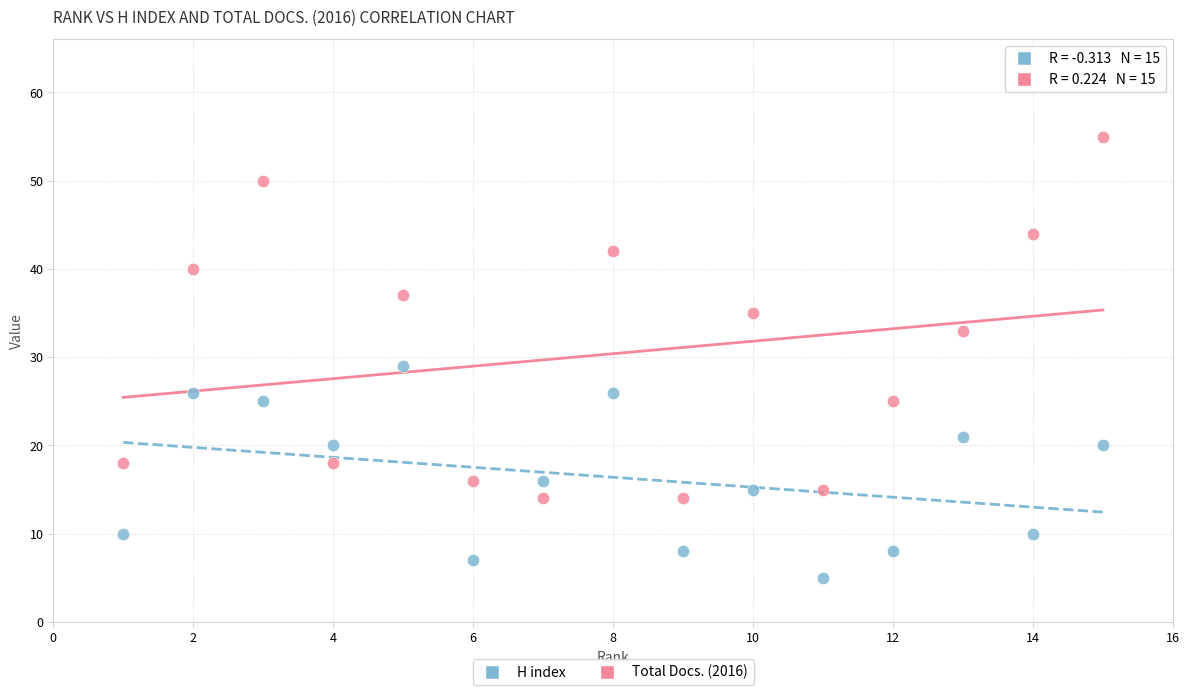

Across all series, what Y value is closest to 30?

29